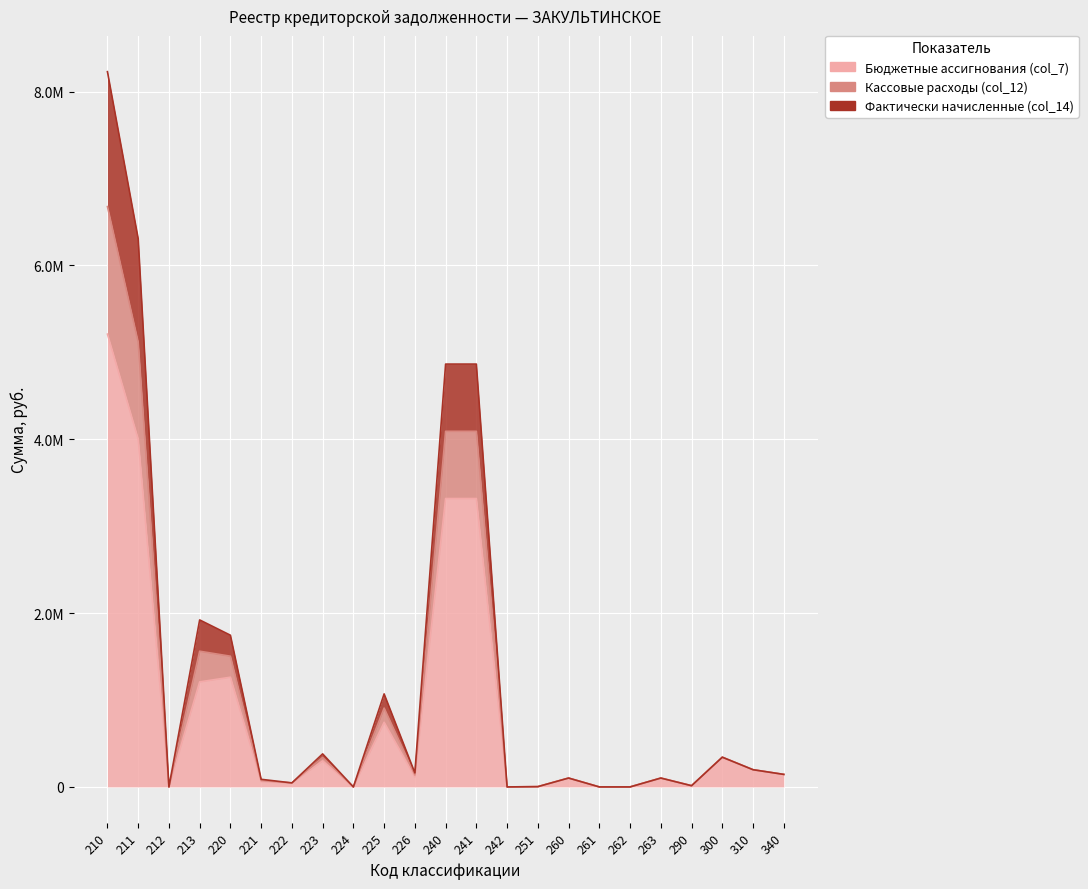

What is the value of the Фактически начисленные (col_14) point at the 23rd from the left?

144000.0